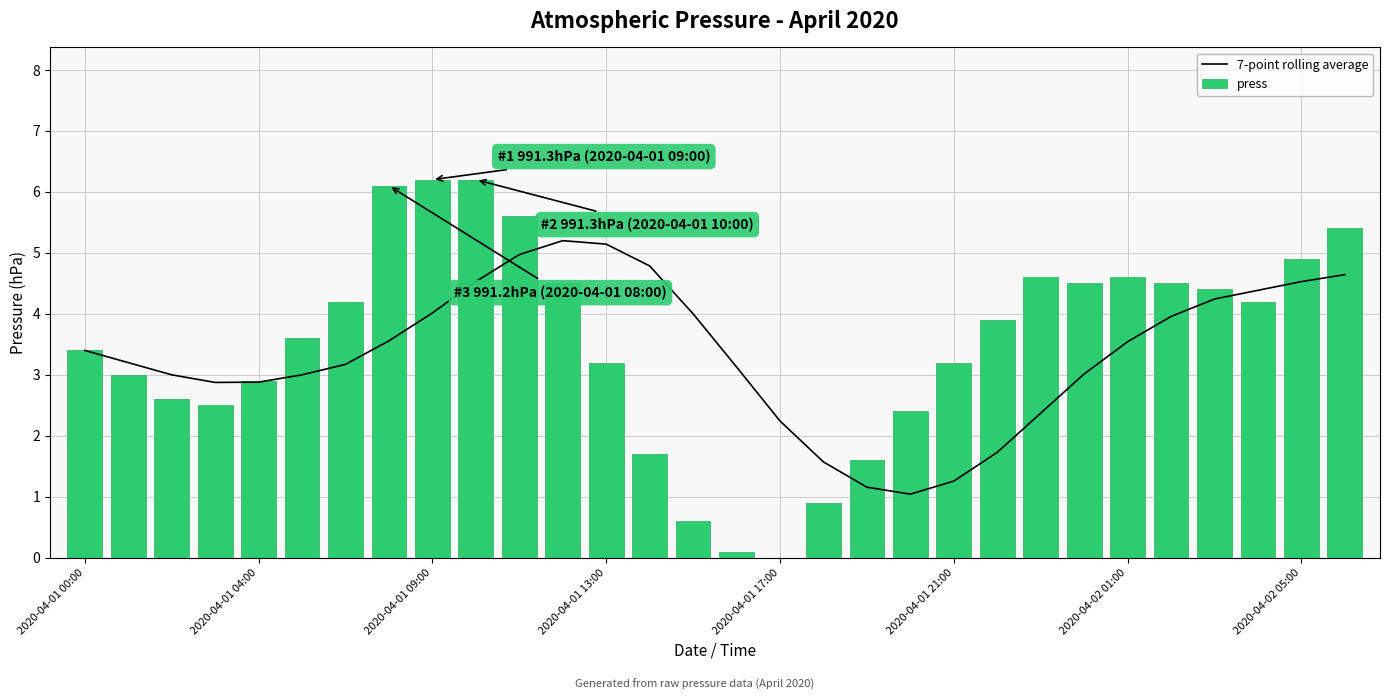

What is the difference between the second highest and minimum values in the 7-point rolling average series?

4.1